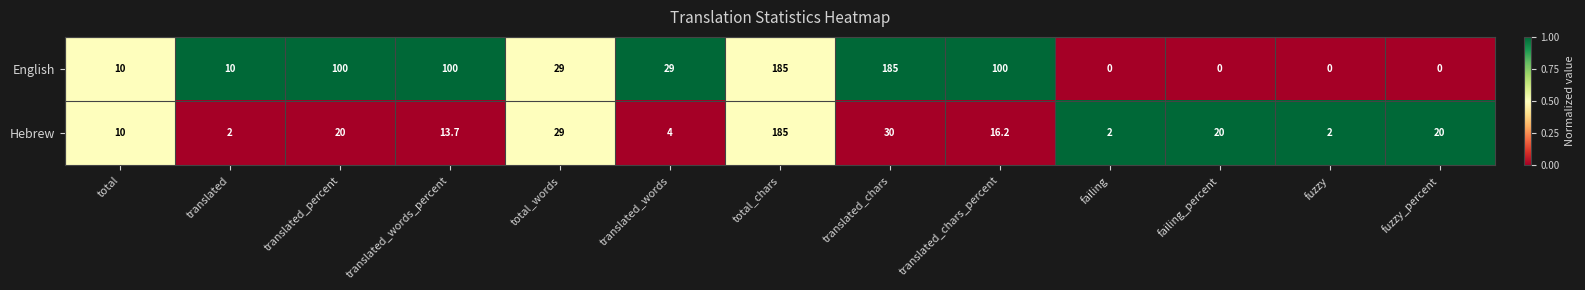

The English series shows 156.9 at translated_percent. True or false?

False